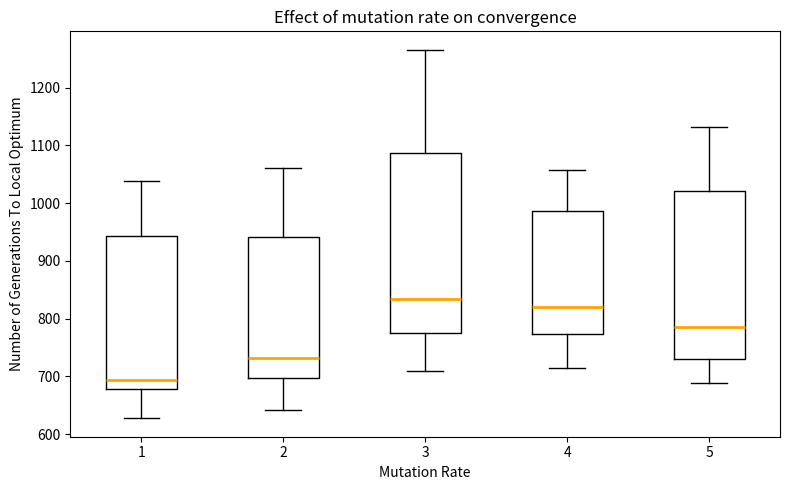

Reading left to right, read every box against the y-axis: the position of its median line, the range the box covers, and the ends of its whiskers. The values are not printed on the chart, so give them approximately, as read against the axis.

1: median 690, box 680 to 940, whiskers 630 to 1040
2: median 730, box 700 to 940, whiskers 640 to 1060
3: median 830, box 770 to 1090, whiskers 710 to 1270
4: median 820, box 770 to 990, whiskers 710 to 1060
5: median 790, box 730 to 1020, whiskers 690 to 1130